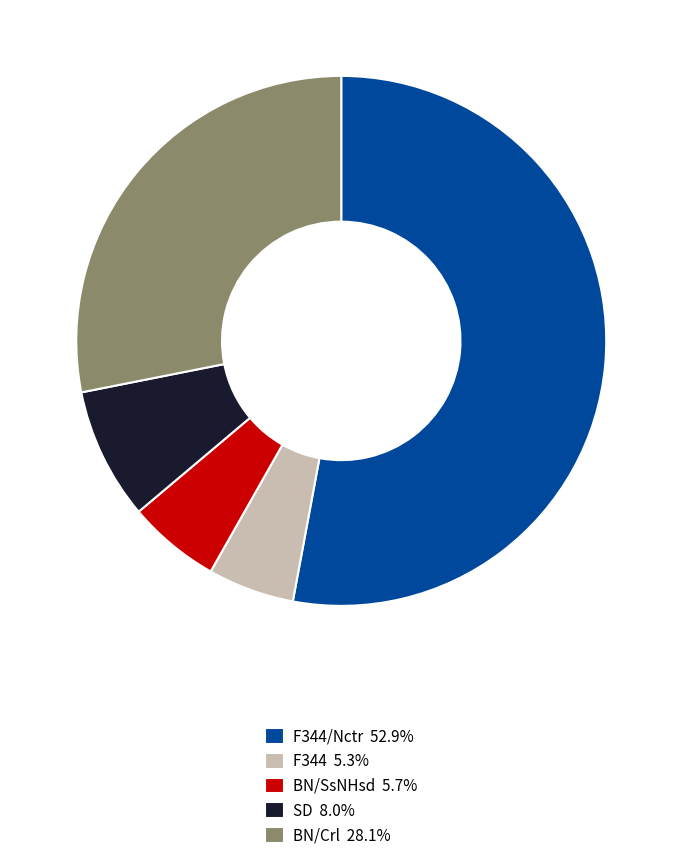

Does F344/Nctr 52.9% represent more than half of the total?

Yes